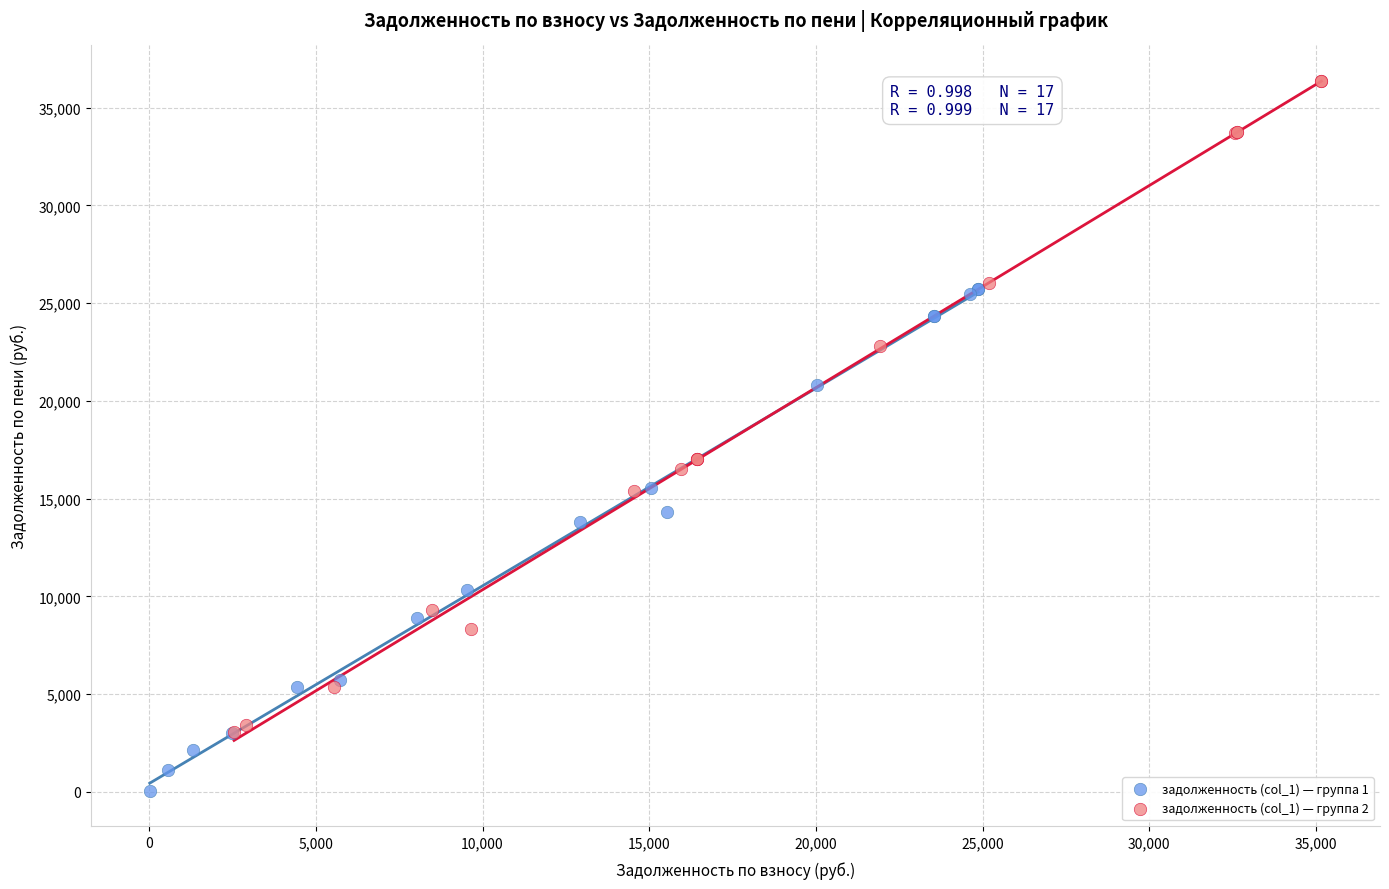

Which series has the largest Y range (max minus min)?

задолженность (col_1) — группа 2